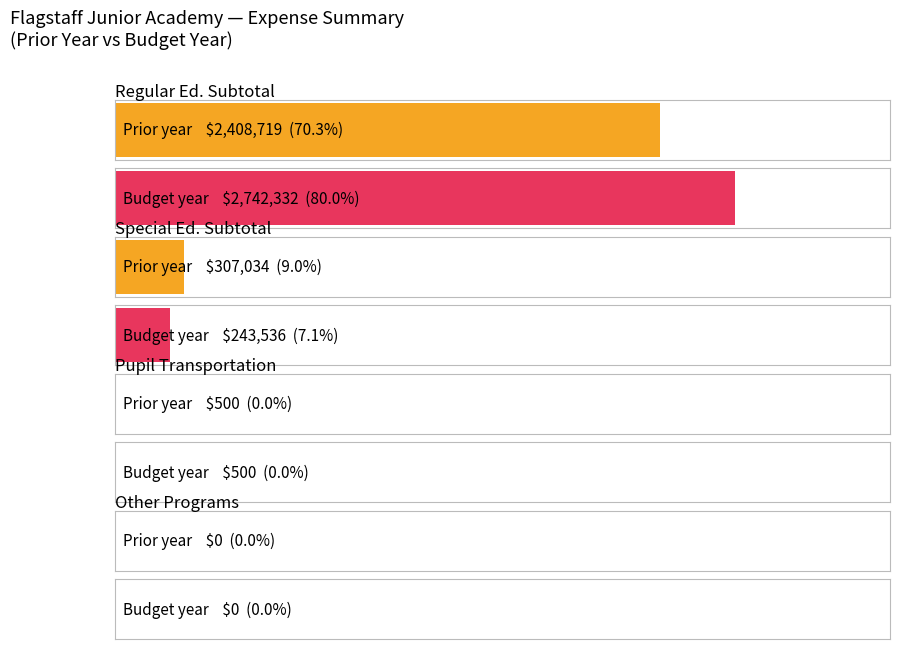

How many groups of bars are there?

4